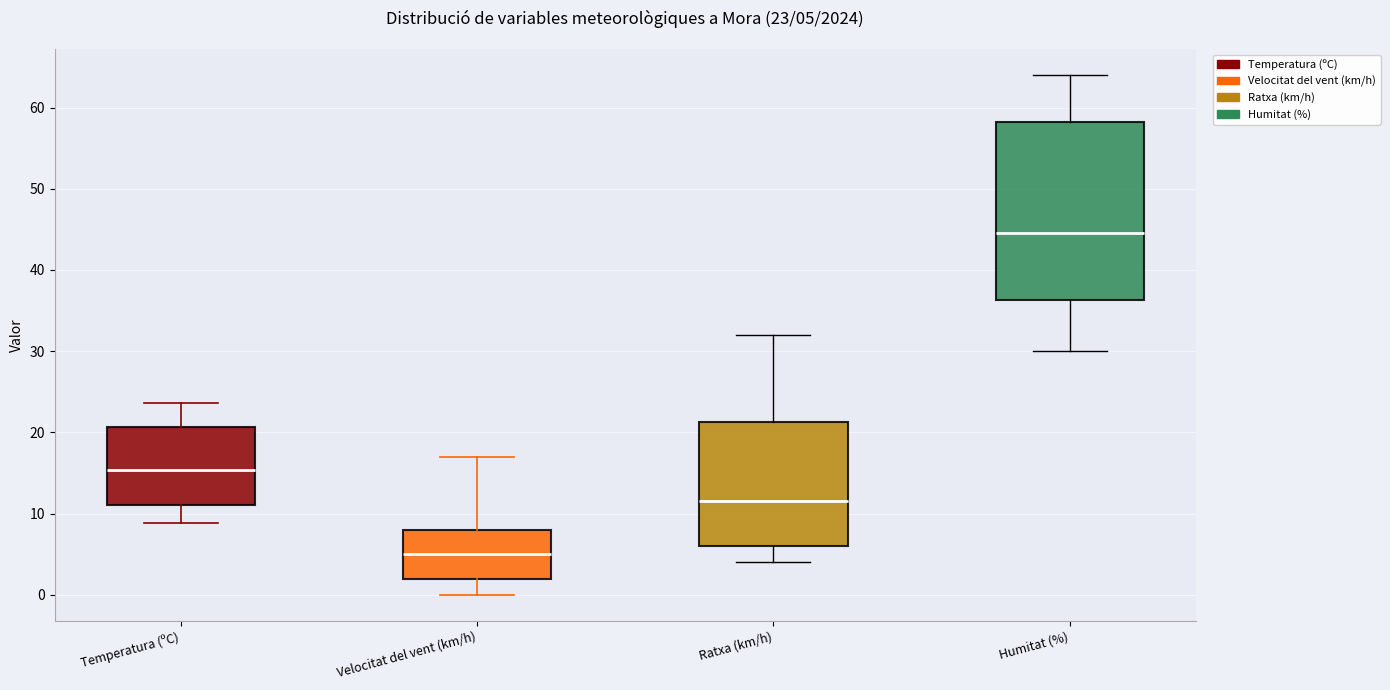

Which box's median line is the lowest?

Velocitat del vent (km/h)